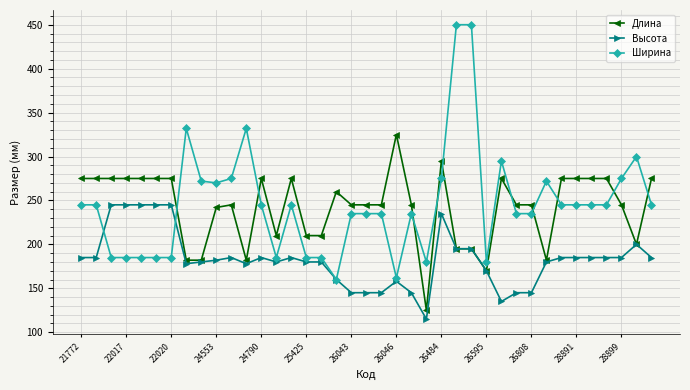

Rank the series by their maximum value, from highest to lowest.

Ширина, Длина, Высота